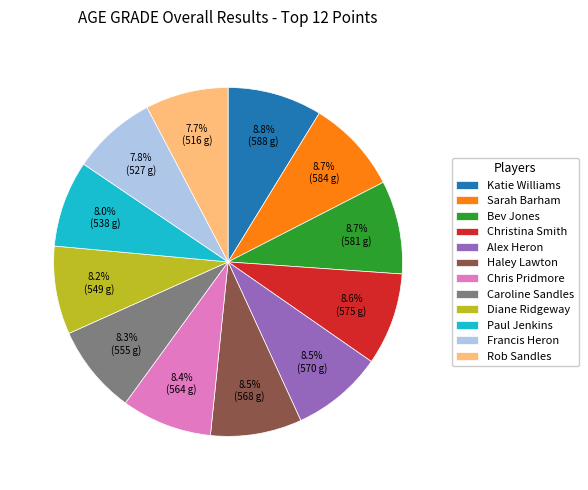

What is the ratio of the value at Bev Jones to the value at Diane Ridgeway?

1.1